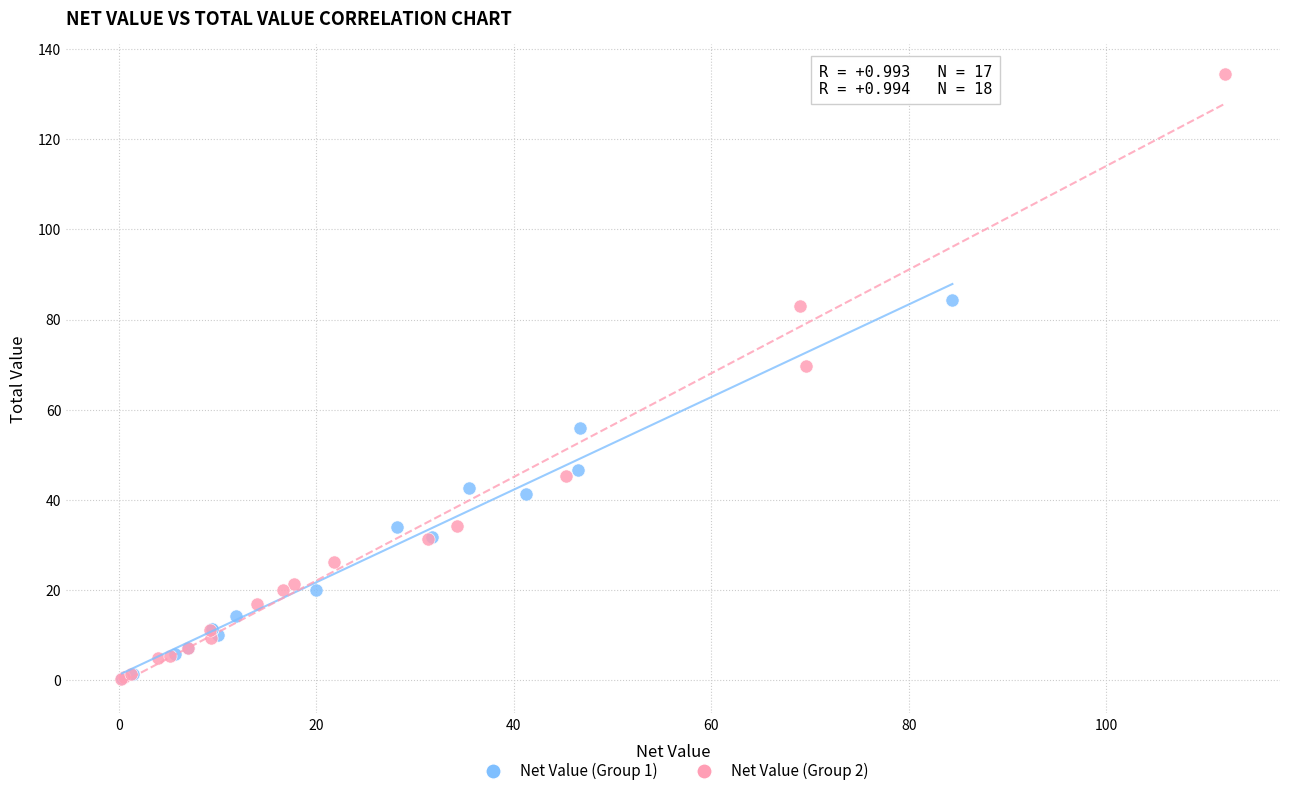

Which series has the largest Y range (max minus min)?

Net Value (Group 2)